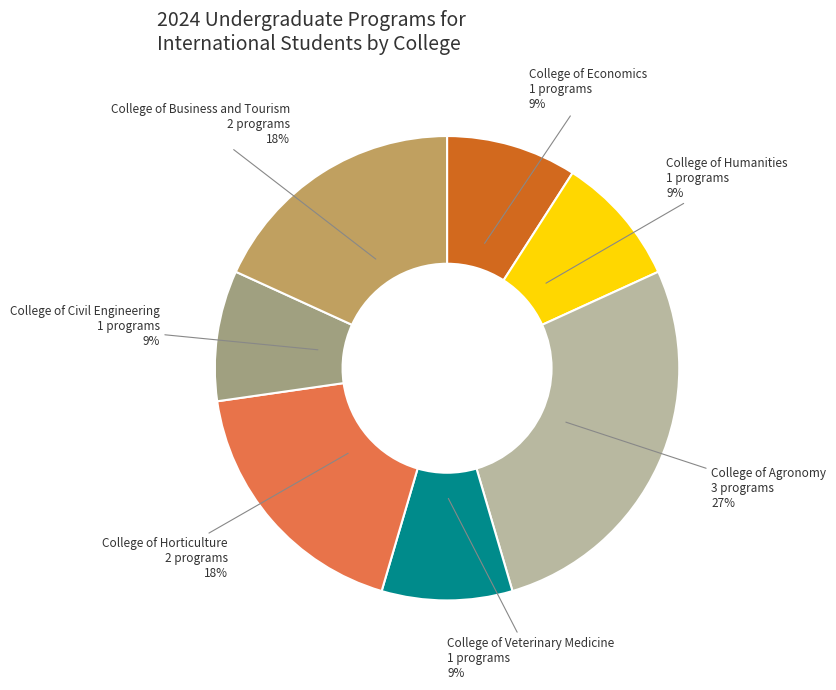

Approximately how many times larger is the value at College of Civil Engineering compared to College of Economics?

1.0